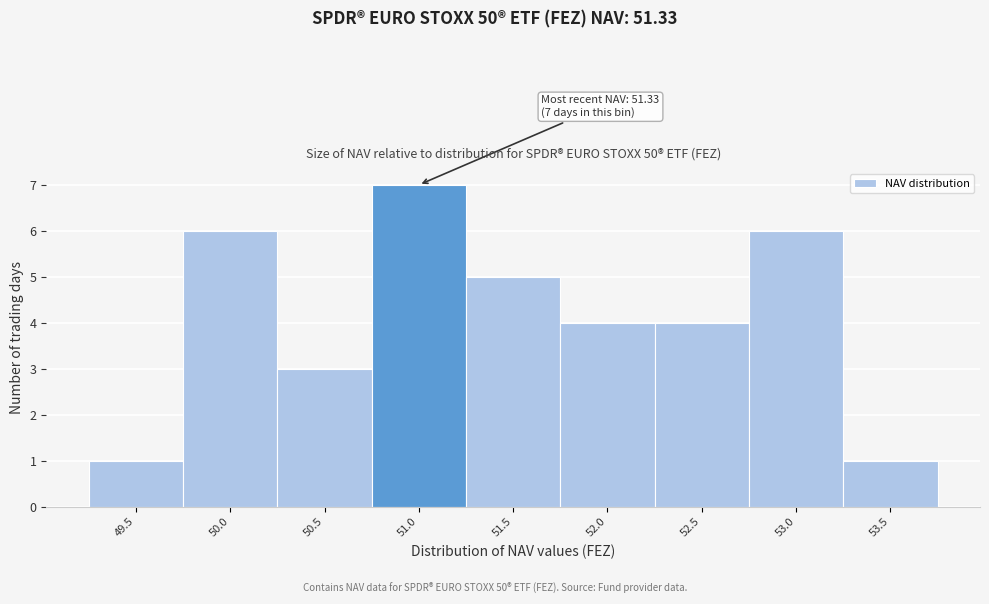

Reading left to right, transcribe all the data shown in this chart.

49.5=1	50.0=6	50.5=3	51.0=7	51.5=5	52.0=4	52.5=4	53.0=6	53.5=1